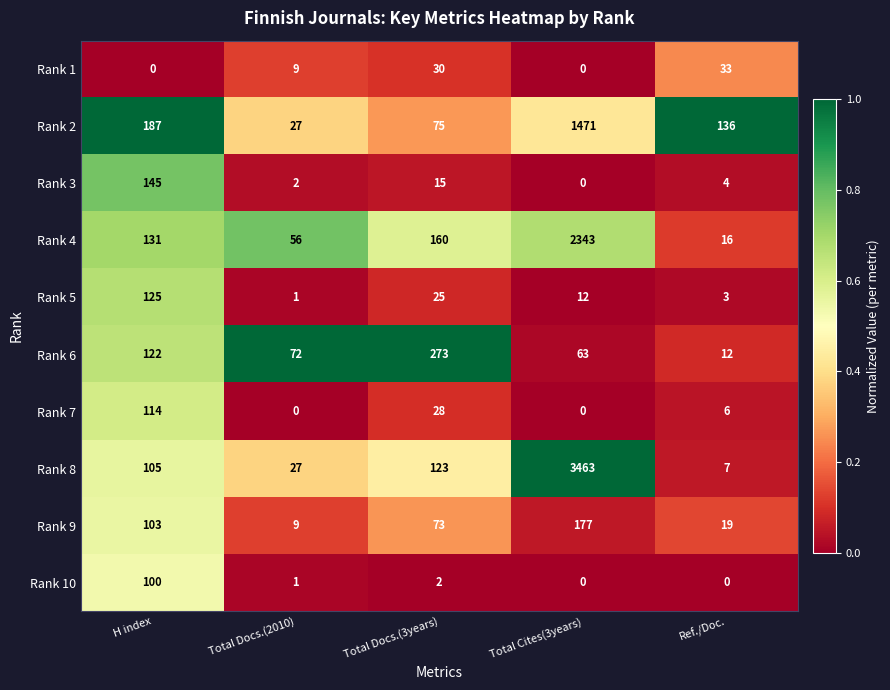

Read the Rank 2 value at Total Docs.(3years), to the nearest 100.

100